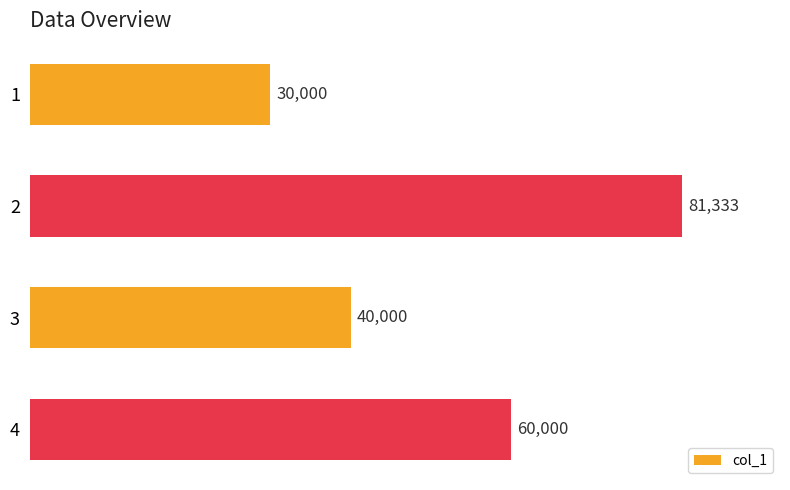

List the labels in order of value, smallest first.

1, 3, 4, 2